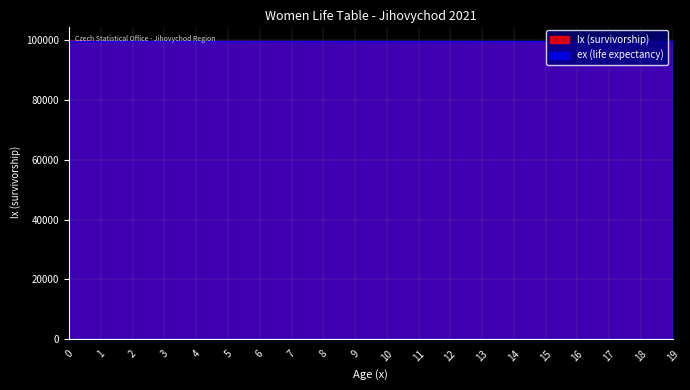

What is the difference between the lx (survivorship) values at 1 and 10?

45.9